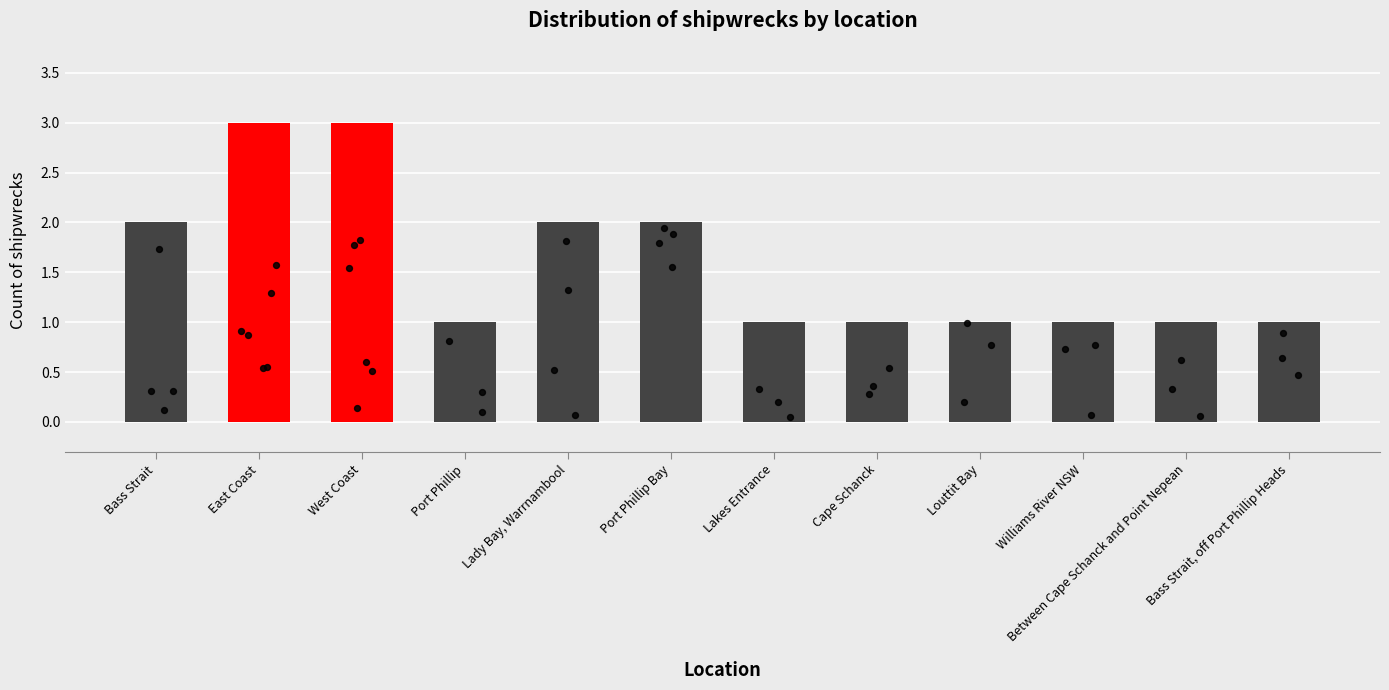

Which has a higher value, Louttit Bay or Port Phillip?

Louttit Bay